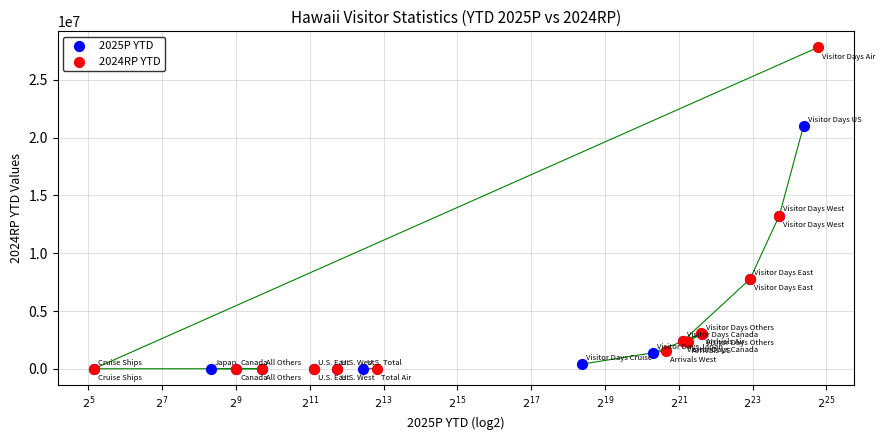

Which series reaches the maximum Y coordinate?

2024RP YTD